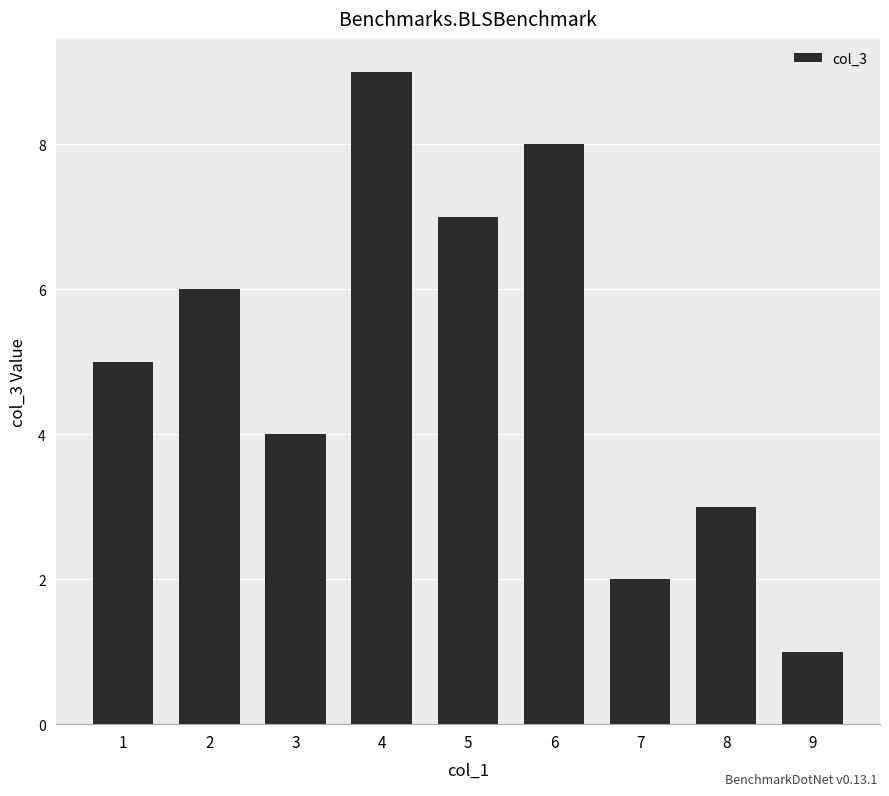

What is the value of the 3rd bar from the left?

4